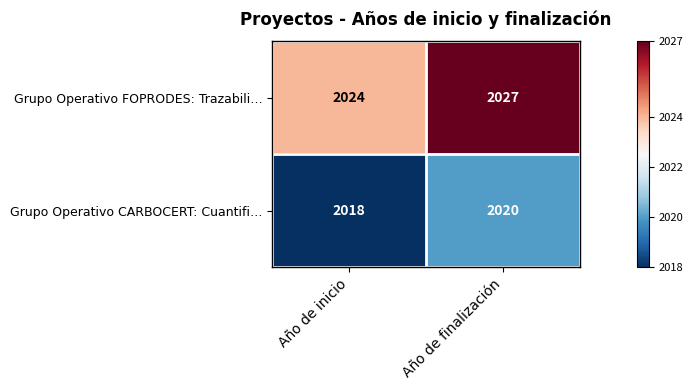

What is the sum of all Grupo Operativo FOPRODES: Trazabili… values?

4051